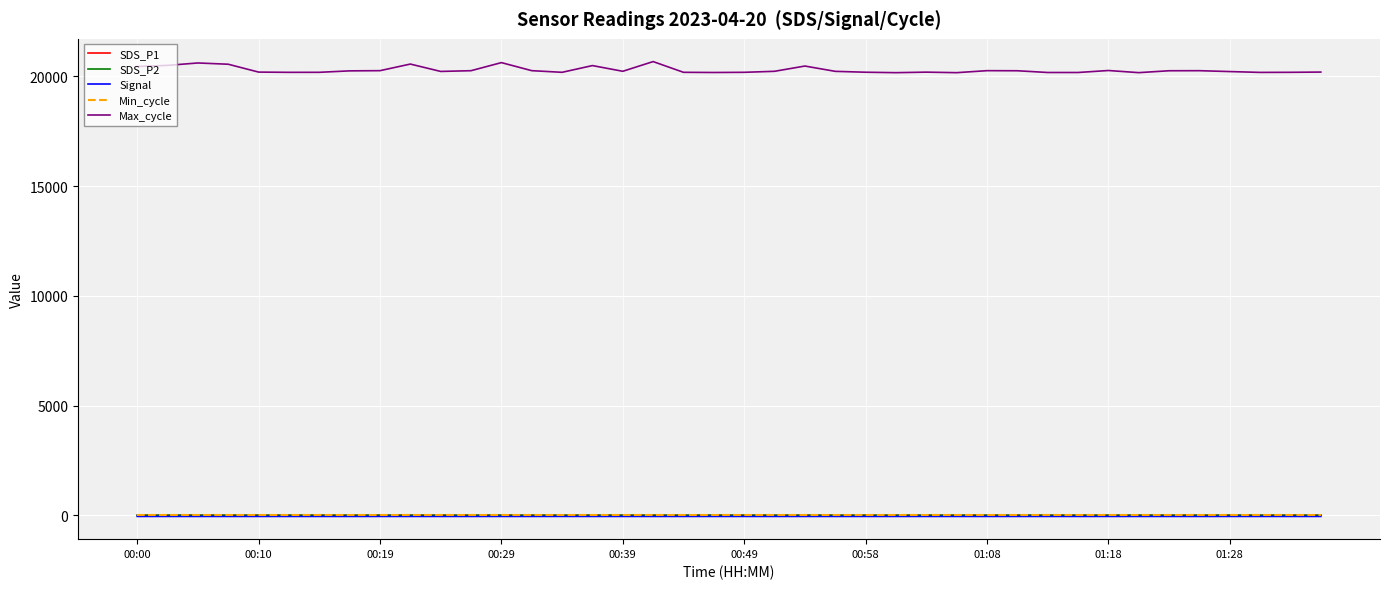

True or false: SDS_P1 and Max_cycle intersect in this chart.

False